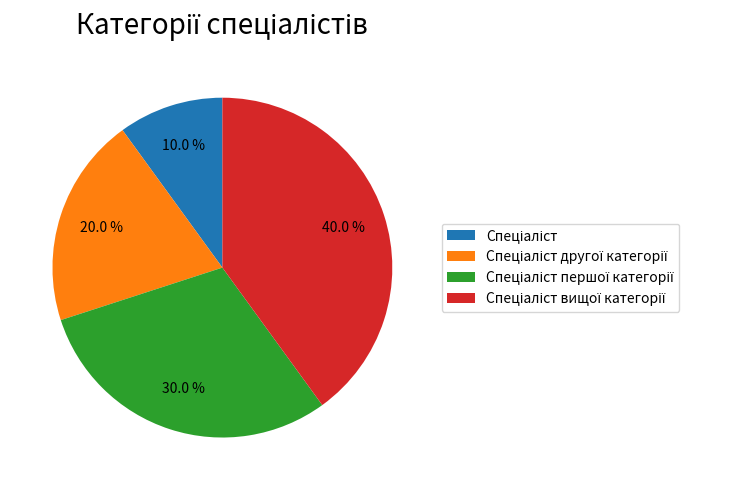

Is there a majority slice in this chart?

No